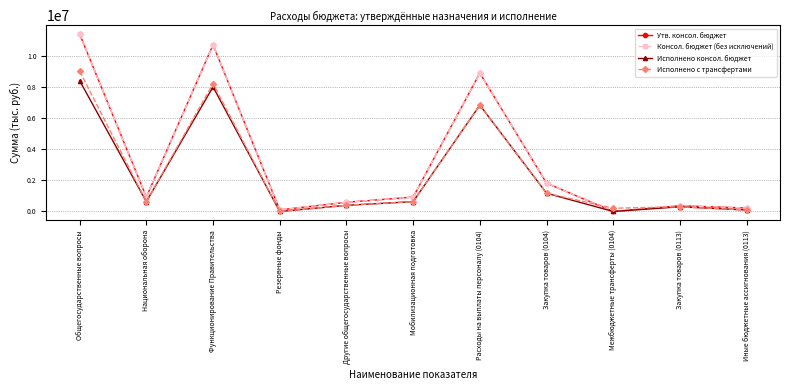

Where do Исполнено с трансфертами and Консол. бюджет (без исключений) first cross each other?

Закупка товаров (0104) and Межбюджетные трансферты (0104)